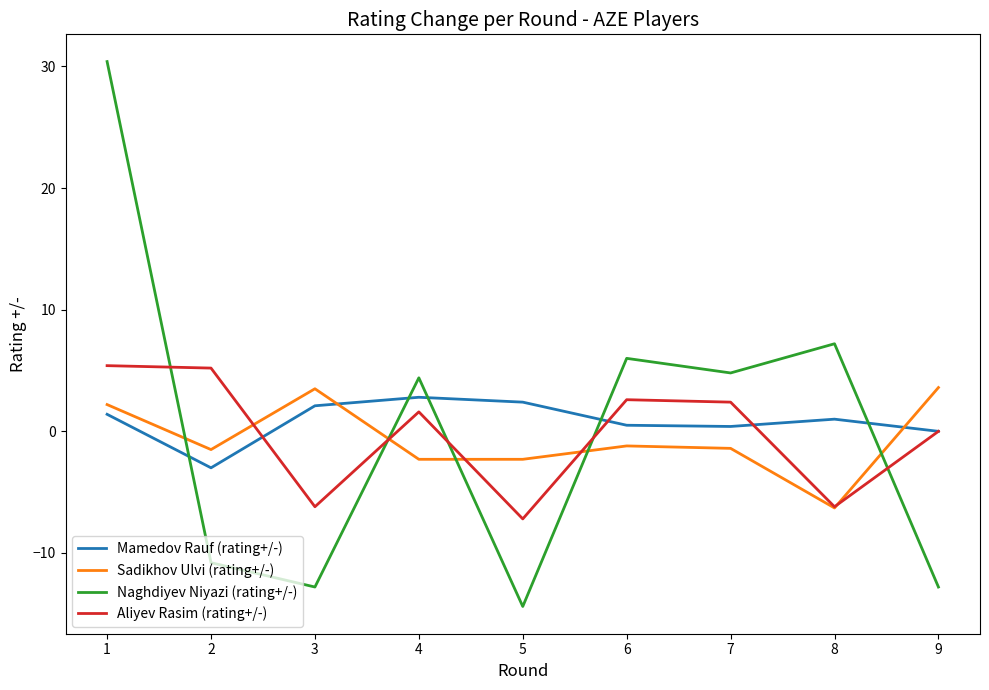

What is the maximum value for Naghdiyev Niyazi (rating+/-)?

30.4